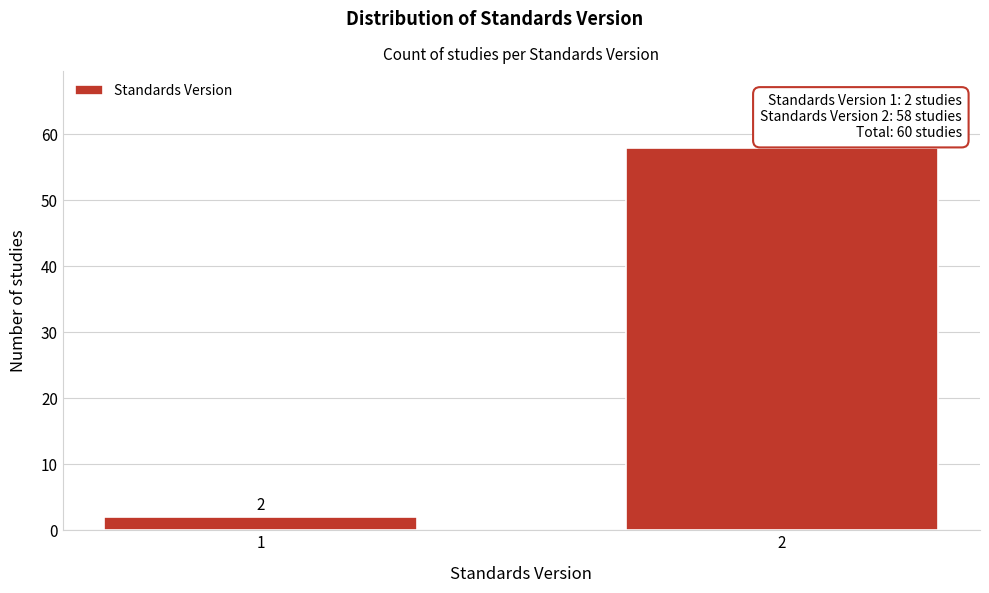

Reading right to left, list all the values displayed in this chart.

2=58	1=2